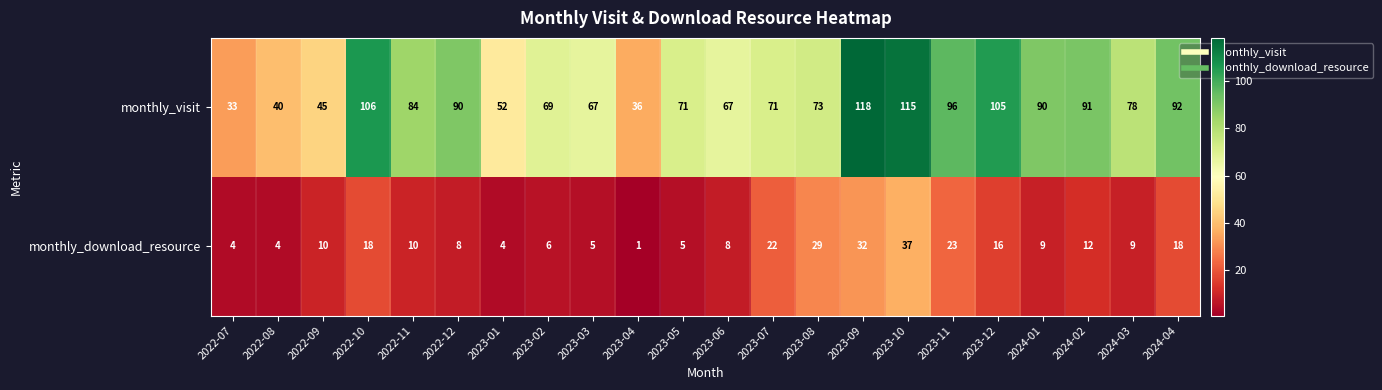

What value does the monthly_visit series have at 2023-10, to the nearest 10?

120